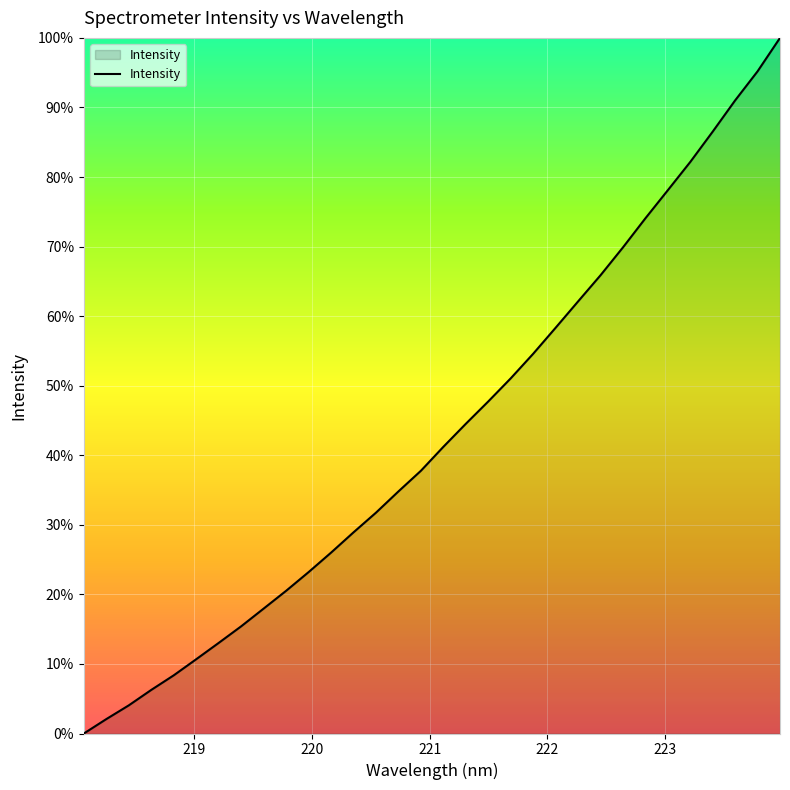

What is the maximum value shown in the chart?

100.0